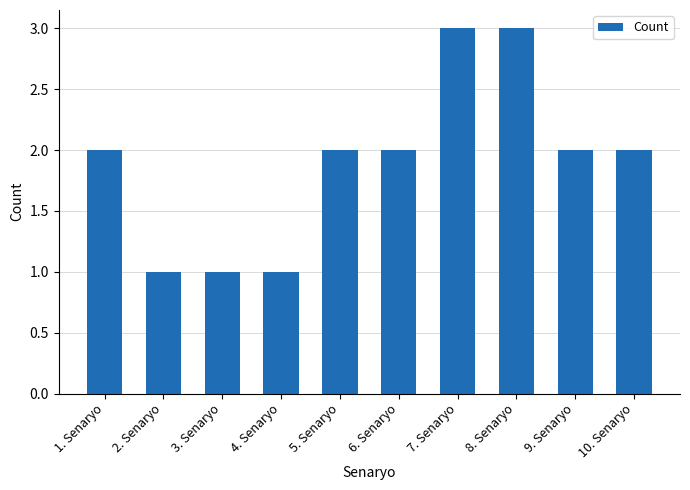

What is the sum of all values?

19